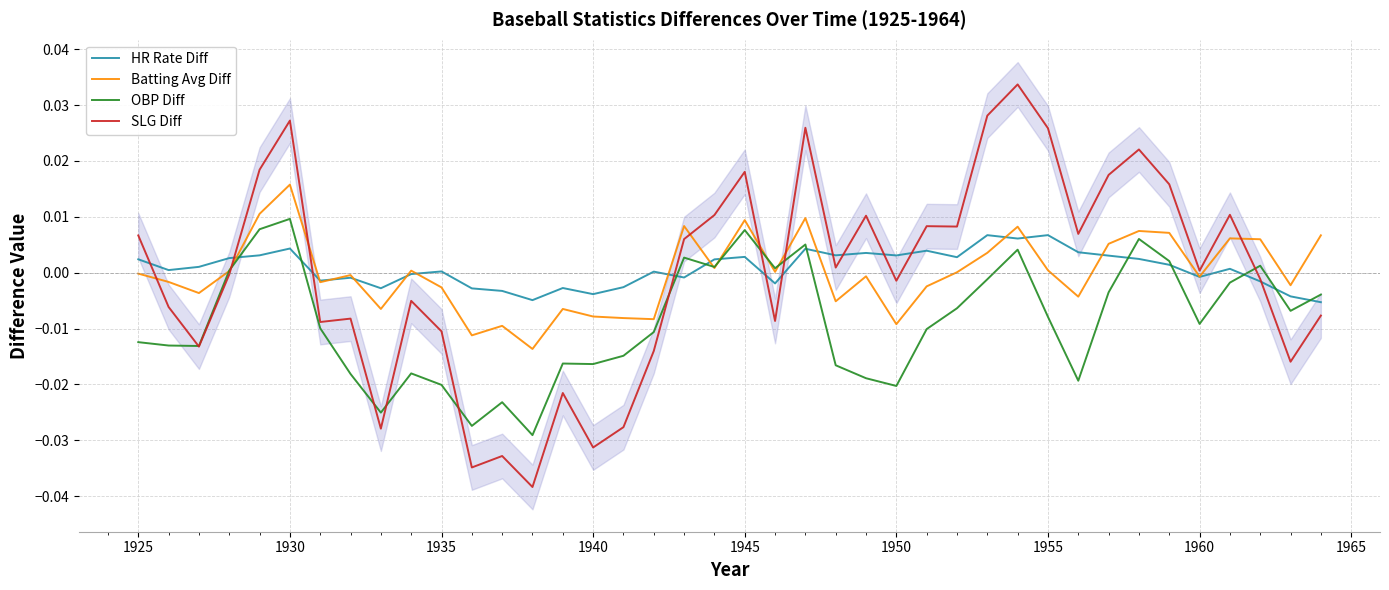

At which label does Batting Avg Diff reach its peak?

1930